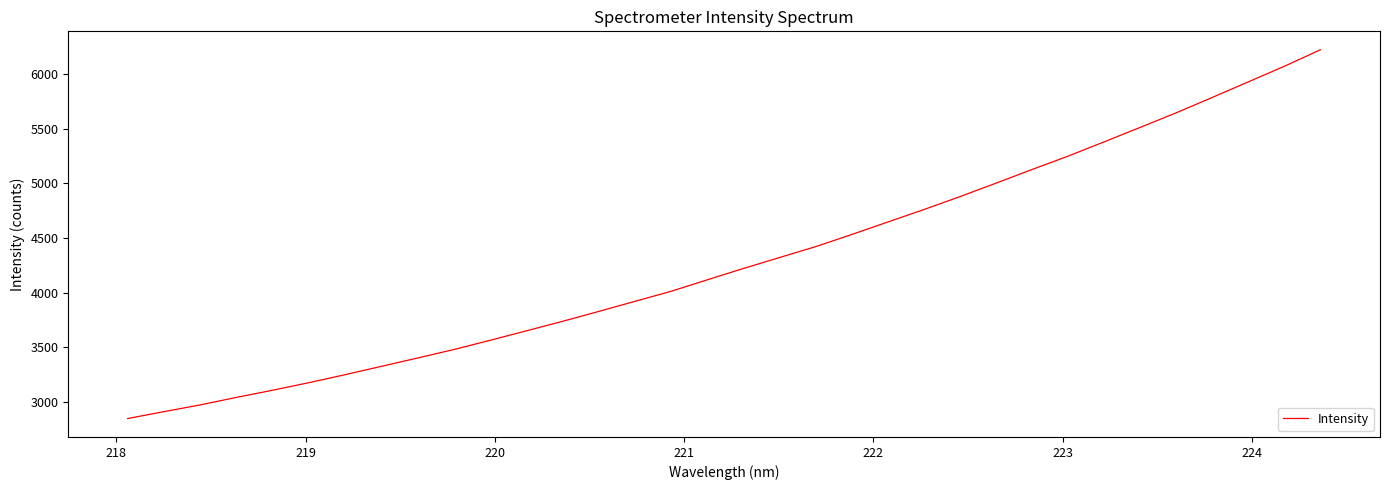

What is the smallest value displayed?

2850.5